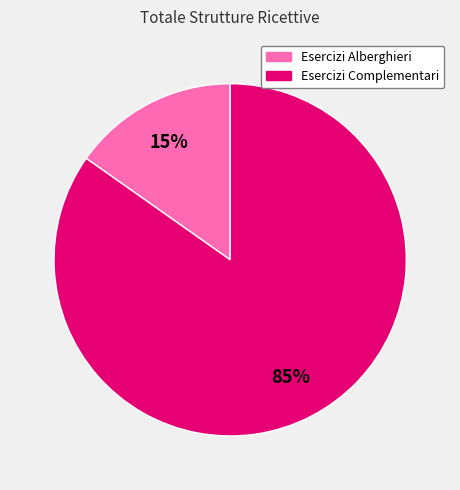

Is there any slice that represents more than half of the pie?

Yes